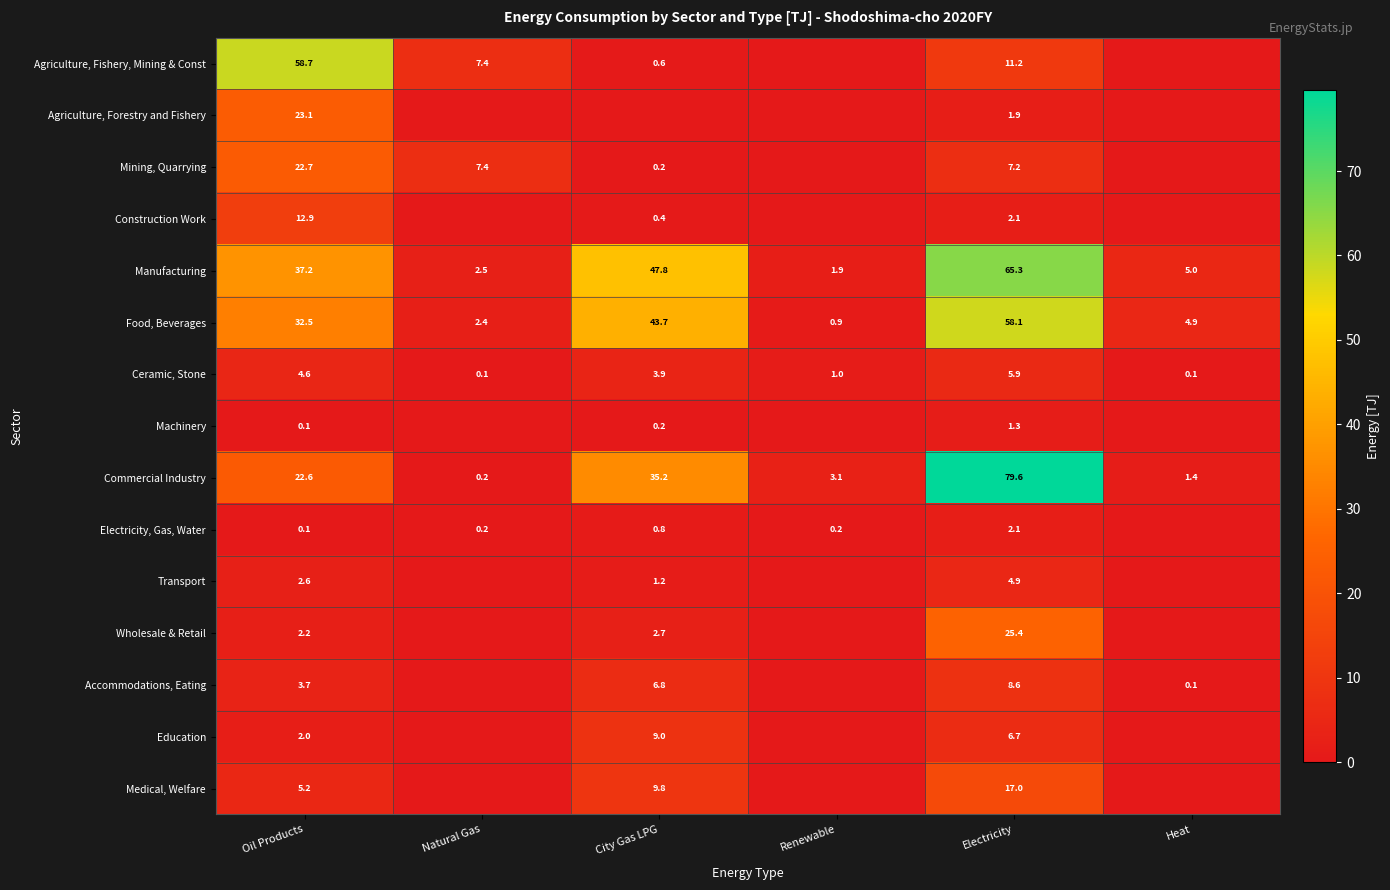

At how many categories does at least one series exceed 76?

1